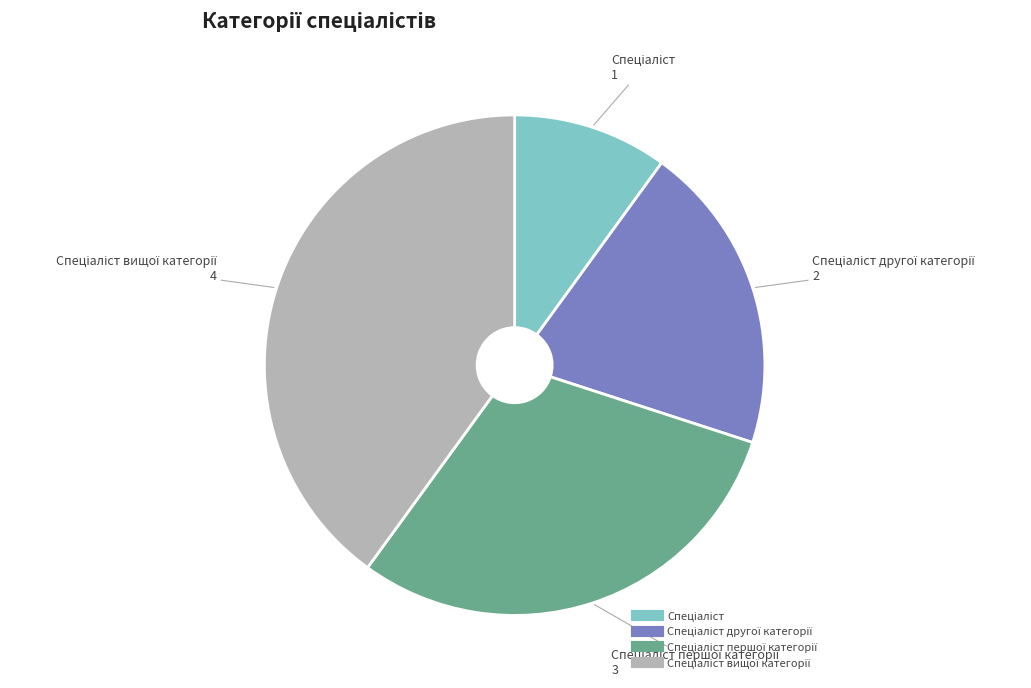

Is there any slice that represents more than half of the pie?

No